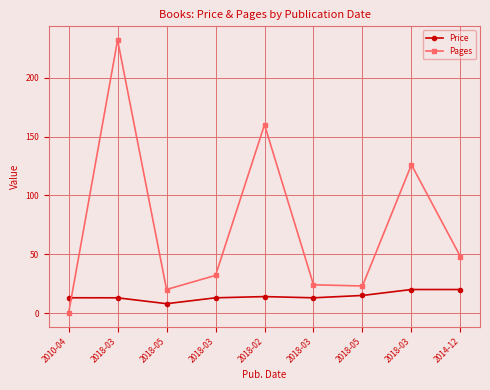

How many distinct data groups are displayed?

2